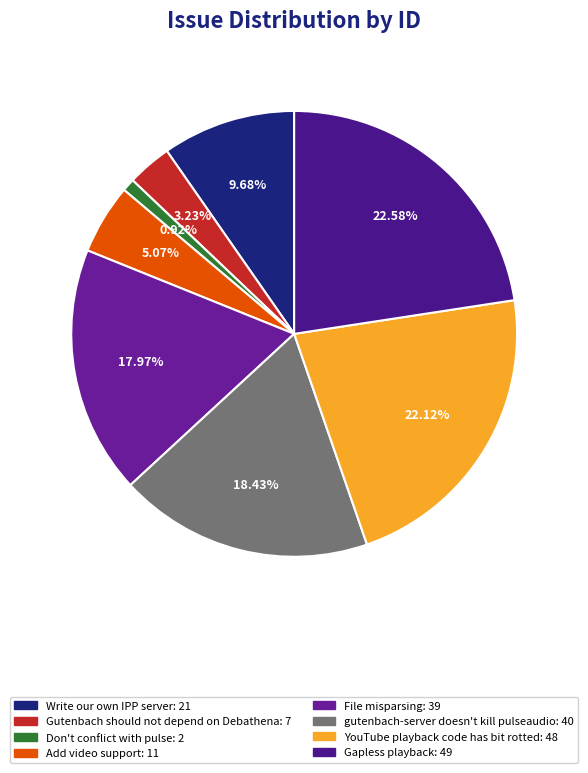

How much of the chart is everything except Gutenbach should not depend on Debathena?

96.8%